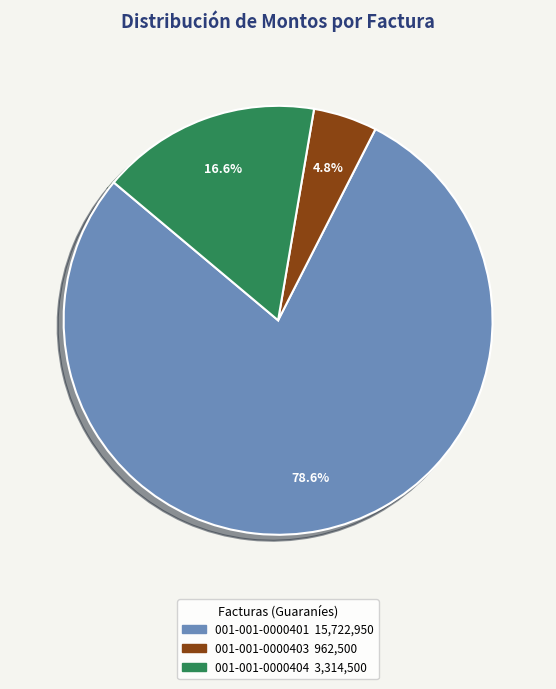

What percentage is the 001-001-0000404 slice, to the nearest percent?

17%